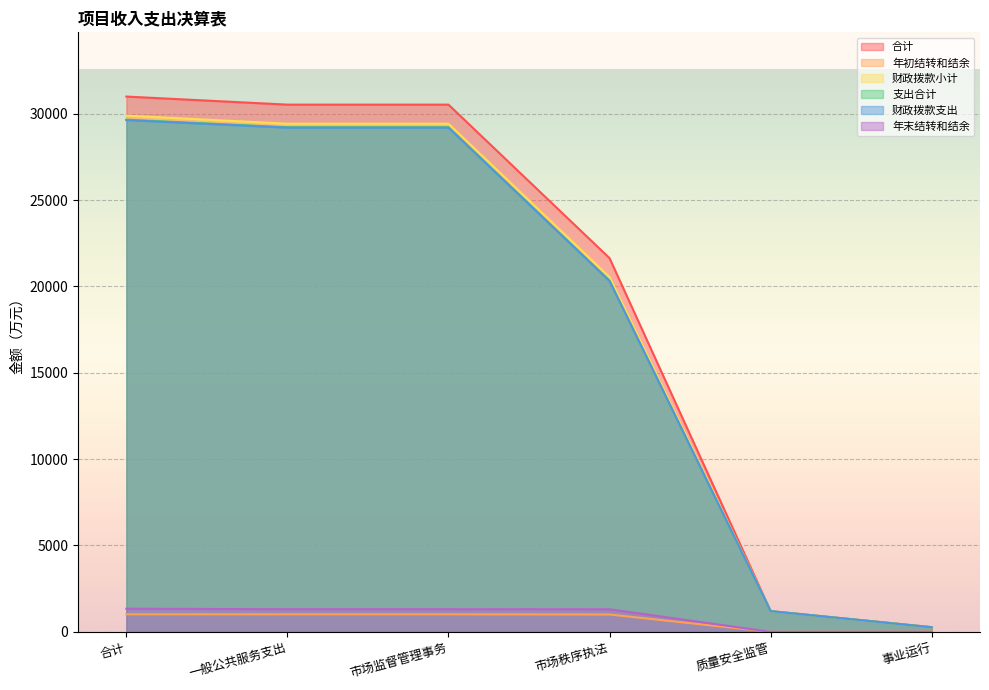

What position from the right is 质量安全监管?

2